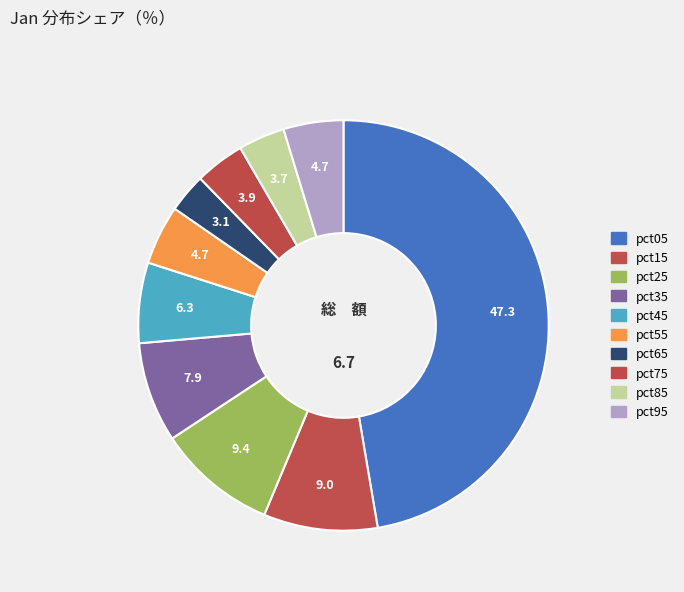

To the nearest percent, what is the average slice percentage?

10%